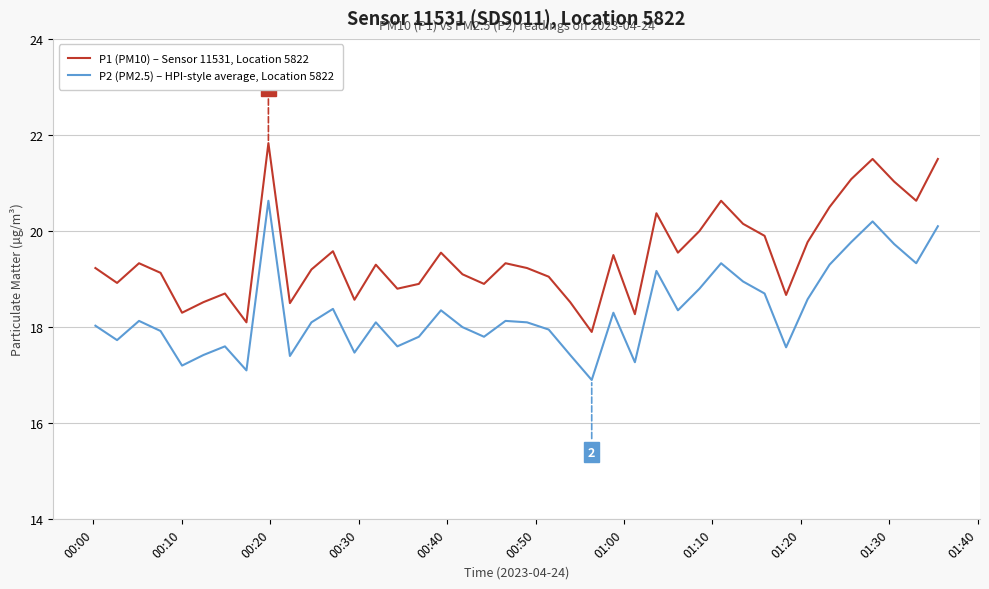

What is the maximum value for P1 (PM10) – Sensor 11531, Location 5822?

21.8